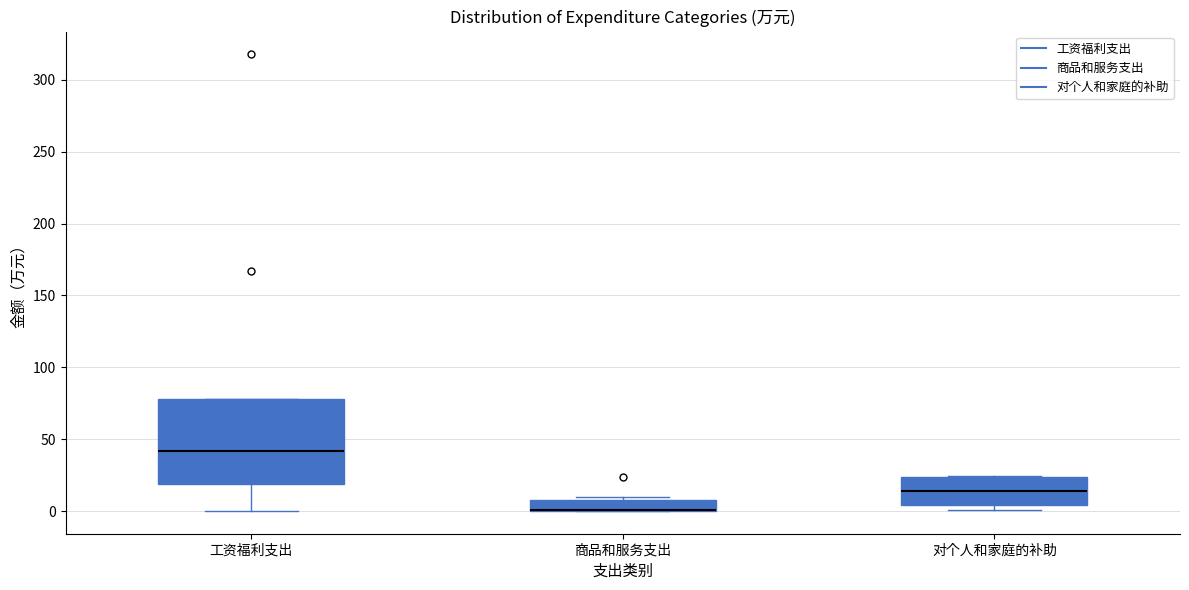

Where is the upper edge of the box for 商品和服务支出 on the y-axis? The values are not printed on the chart, so give them approximately, as read against the axis.

10